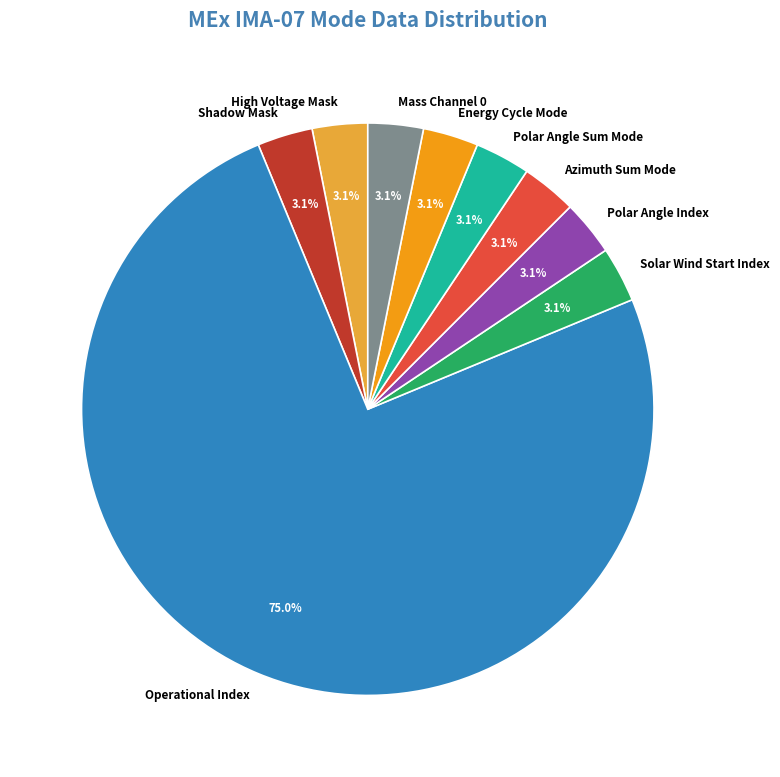

The Energy Cycle Mode slice represents 17% of the pie. True or false?

False